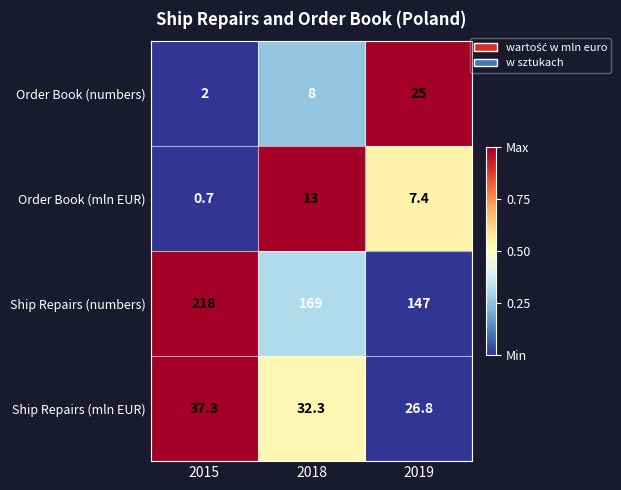

What is the sum of all Order Book (numbers) values?

35.0